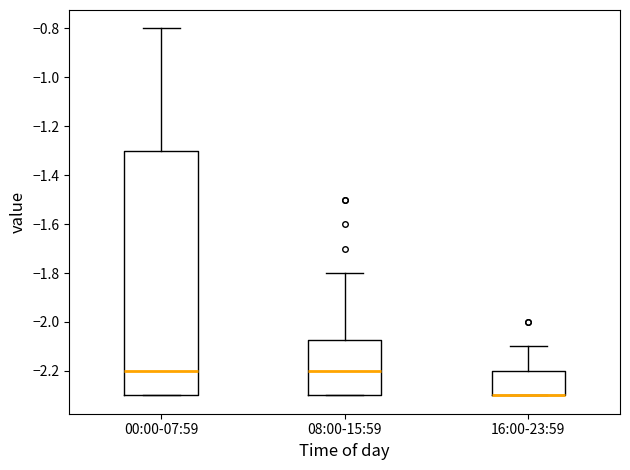

Where is the upper edge of the box for 00:00-07:59 on the y-axis? The values are not printed on the chart, so give them approximately, as read against the axis.

-1.30